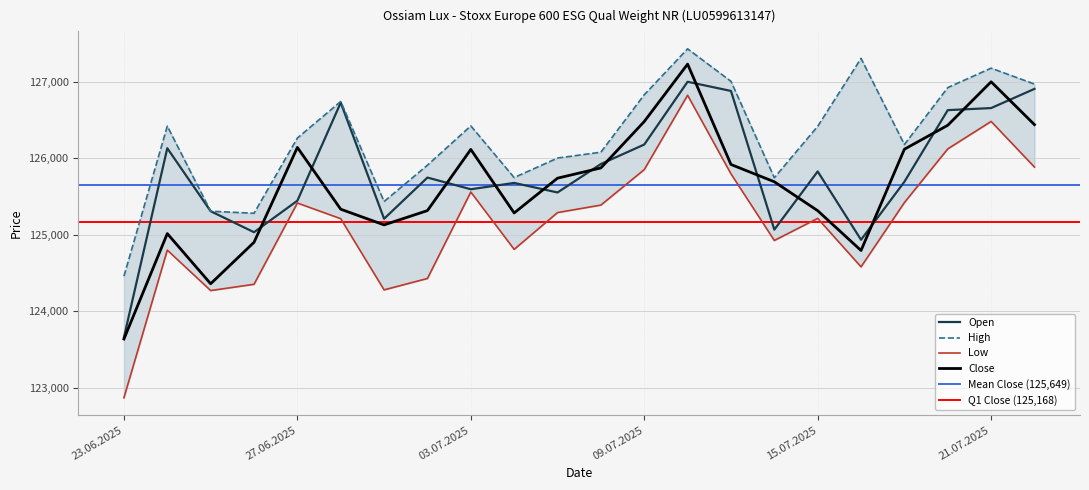

How many interior local peaks does the High series have?

6